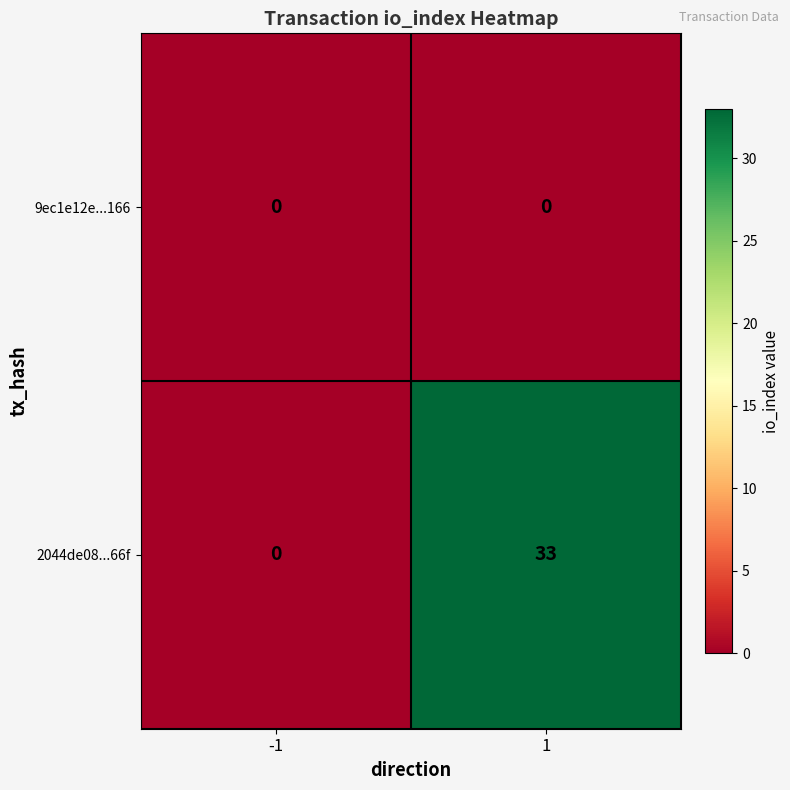

What is the difference between the highest and lowest values at 1?

33